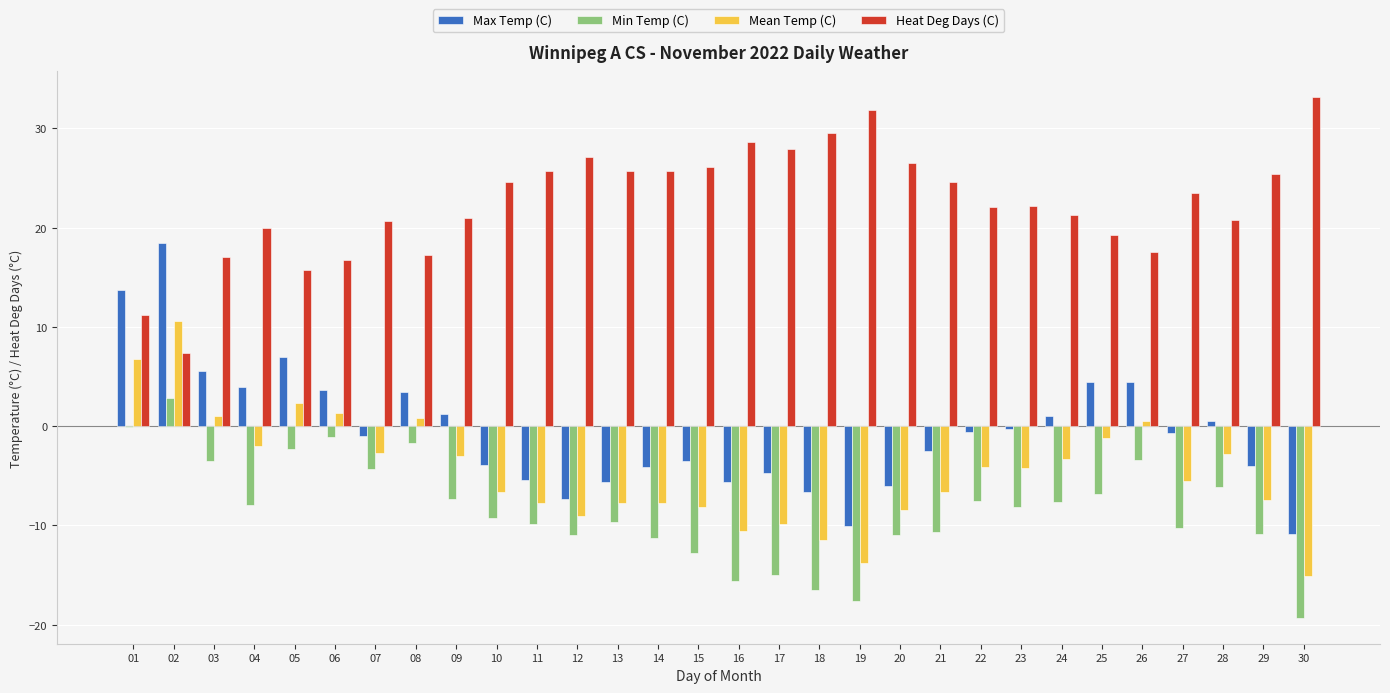

True or false: Max Temp (C) has a value of -0.7 at 27.

True